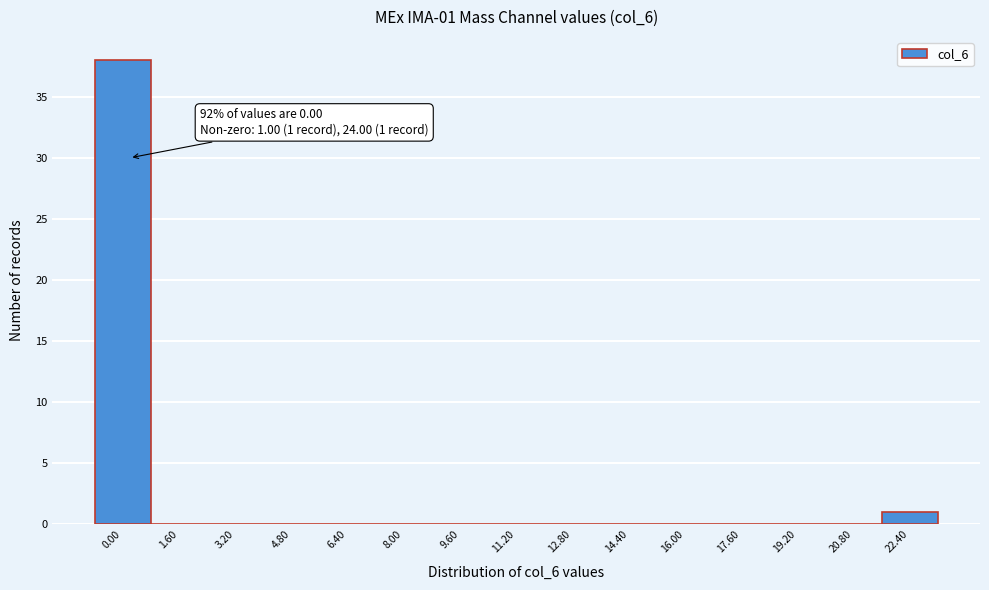

Reading right to left, transcribe all the data shown in this chart.

22.40=1	20.80=0	19.20=0	17.60=0	16.00=0	14.40=0	12.80=0	11.20=0	9.60=0	8.00=0	6.40=0	4.80=0	3.20=0	1.60=0	0.00=38